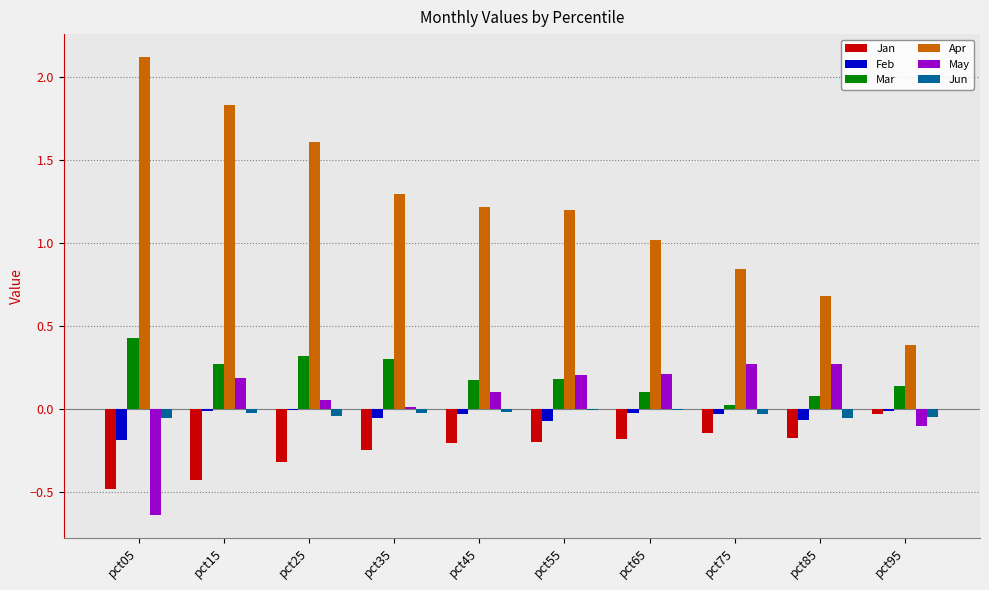

At which label does Mar reach its peak?

pct05